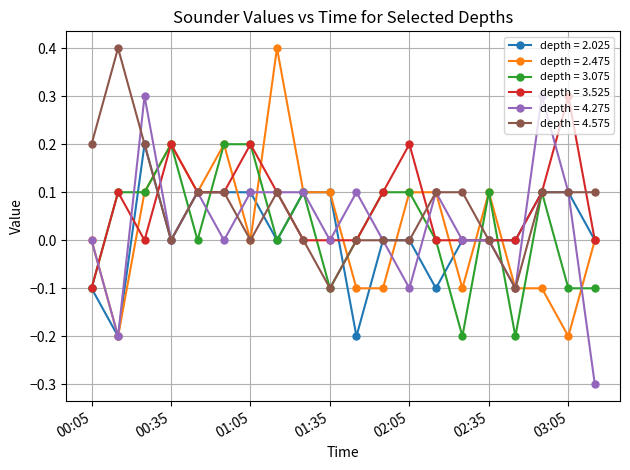

True or false: depth = 4.275 has more than 0 interior local peaks.

True